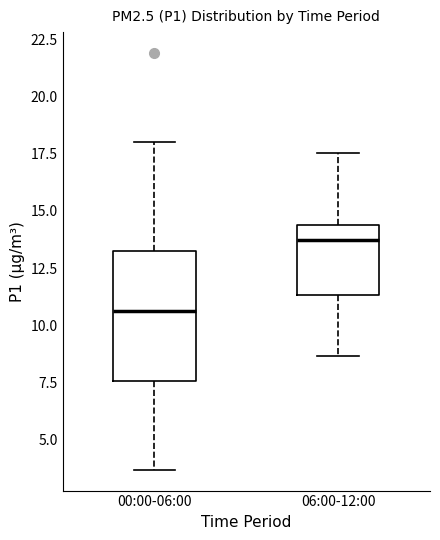

Where is the lower edge of the box for 00:00-06:00 on the y-axis? The values are not printed on the chart, so give them approximately, as read against the axis.

7.5